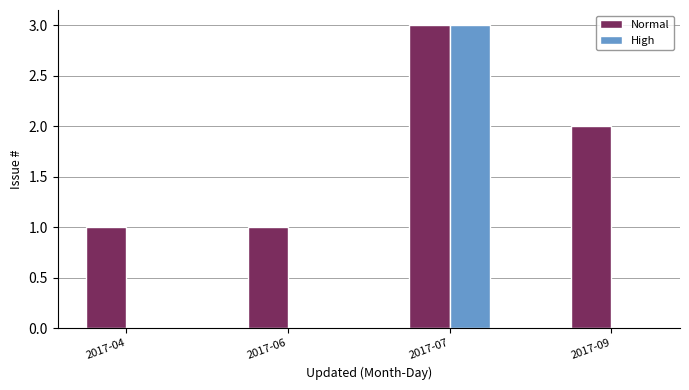

What are all the series names shown in the legend?

Normal, High